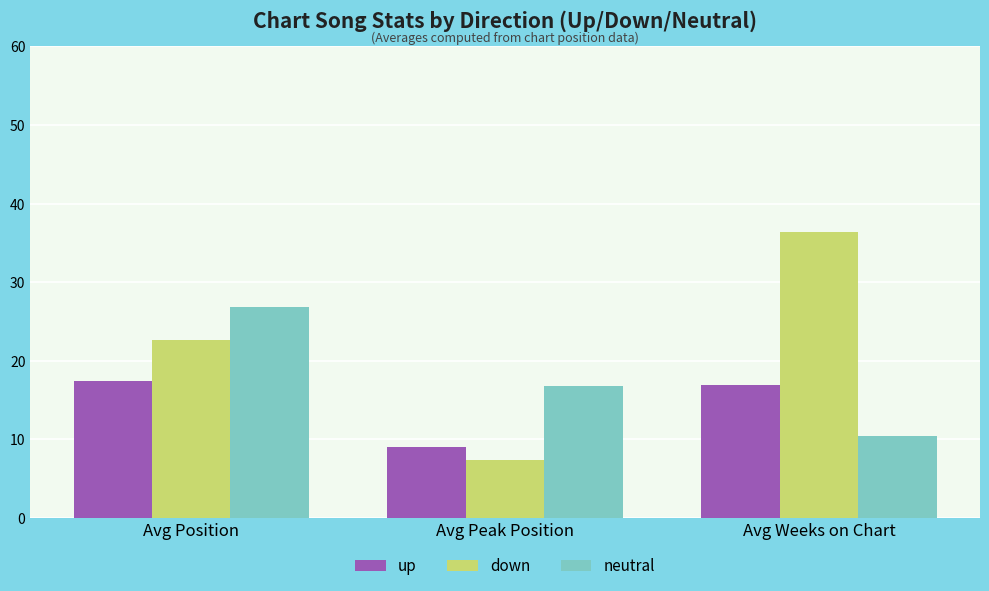

What is the difference between the up values at Avg Weeks on Chart and Avg Position?

0.5